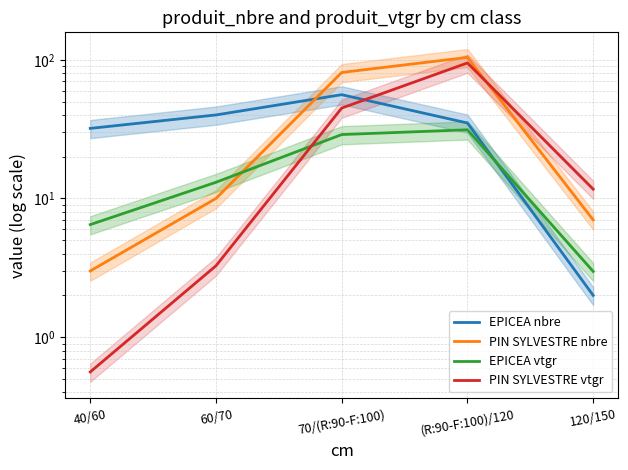

Is it true that EPICEA nbre equals 56.0 at 70/(R:90-F:100)?

True